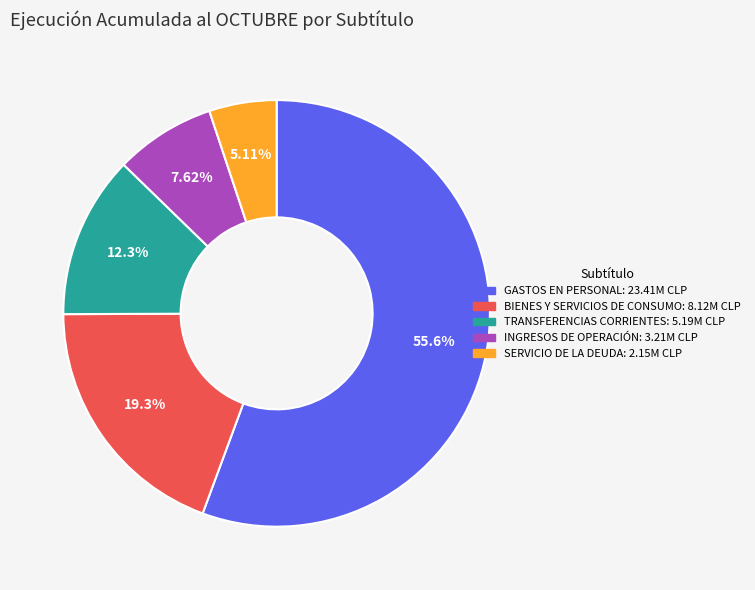

Which category has the smallest portion of the pie?

SERVICIO DE LA DEUDA